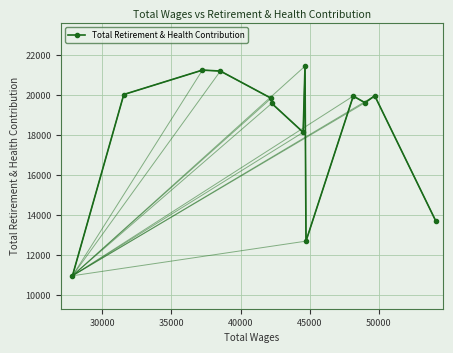

How many lines are shown in the chart?

1